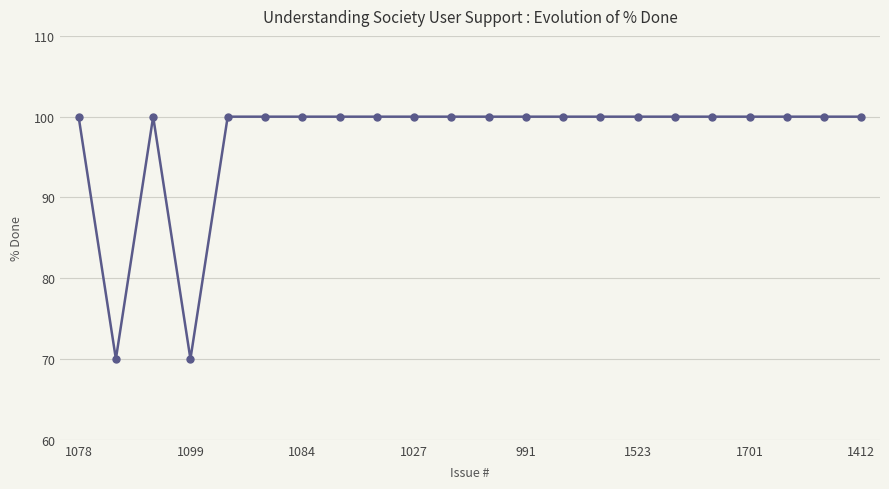

What is the smallest value displayed?

70